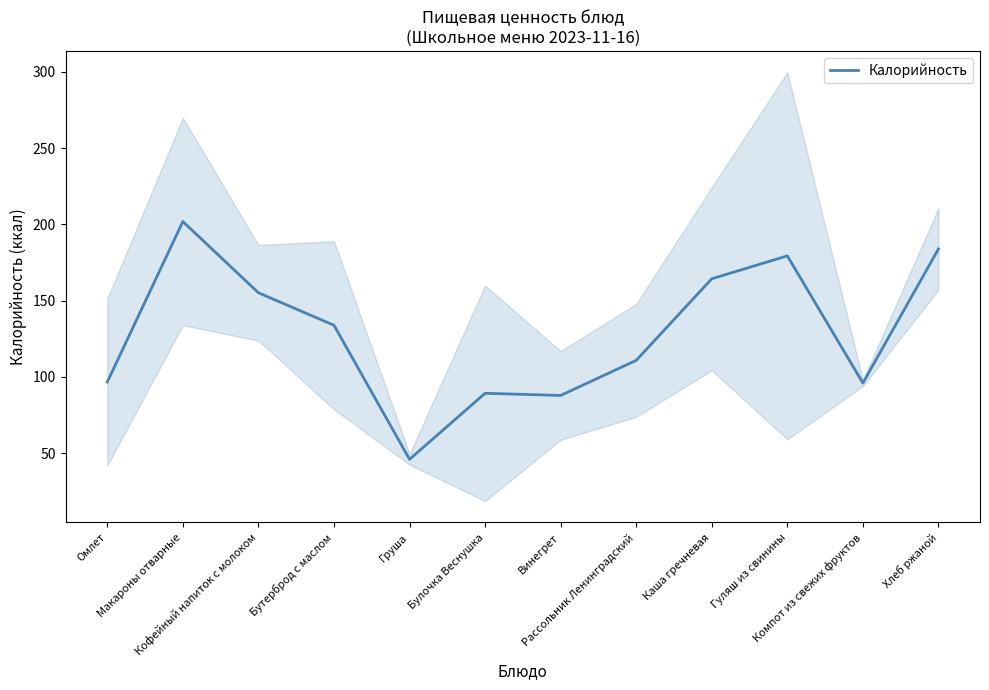

Where is the first local minimum?

Груша